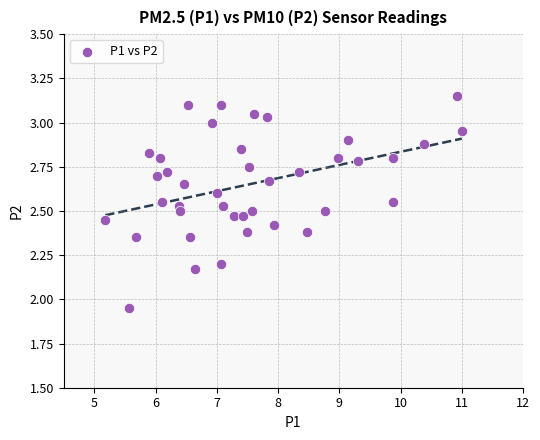

What is the range of X values (max minus min)?

5.8